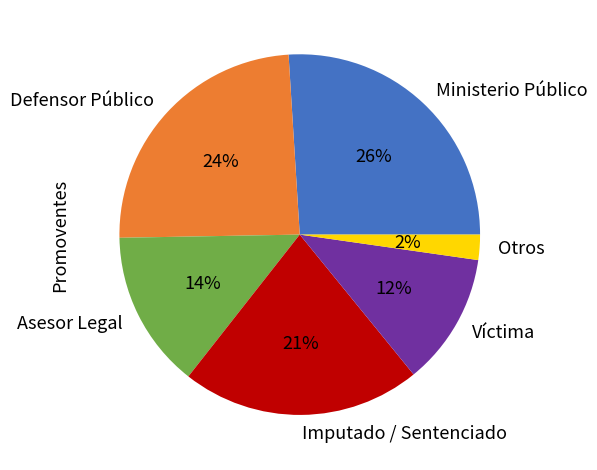

Combined, do Víctima and Ministerio Público account for over 50%?

No